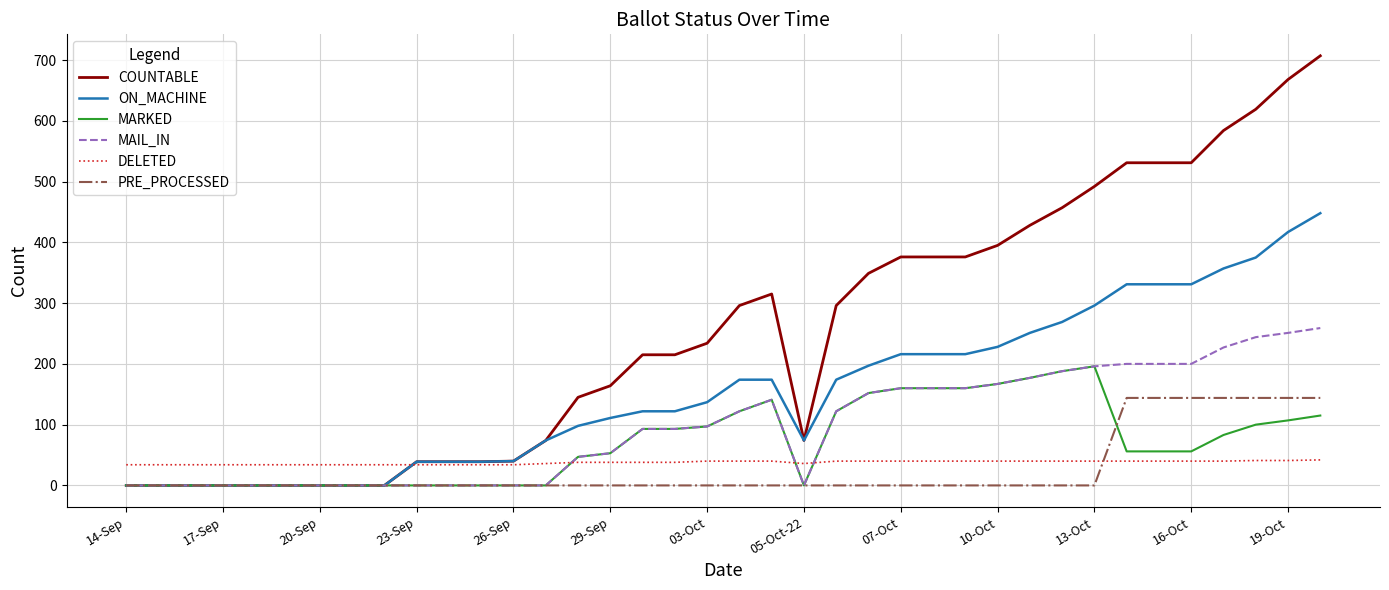

Which series ends up on top after the final intersection of DELETED and PRE_PROCESSED?

PRE_PROCESSED